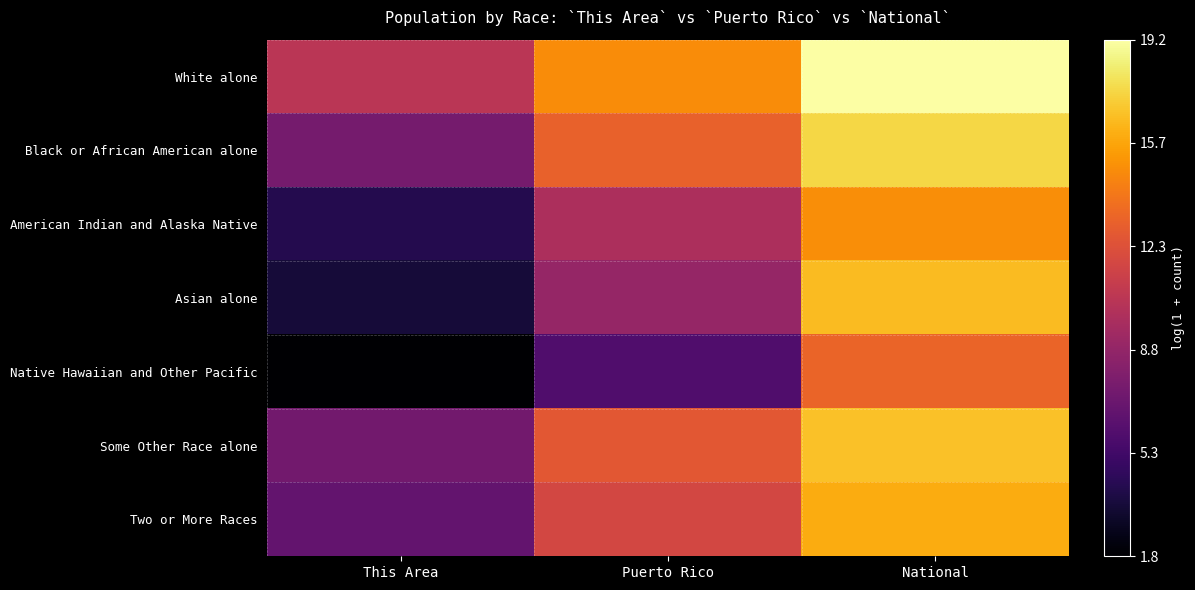

What is the total value across all series at National?

114.1